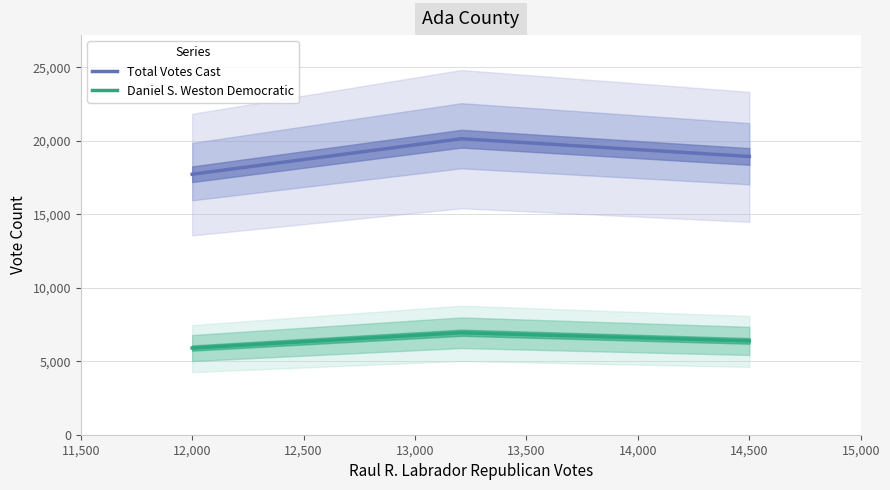

What are all the series names shown in the legend?

Total Votes Cast, Daniel S. Weston Democratic